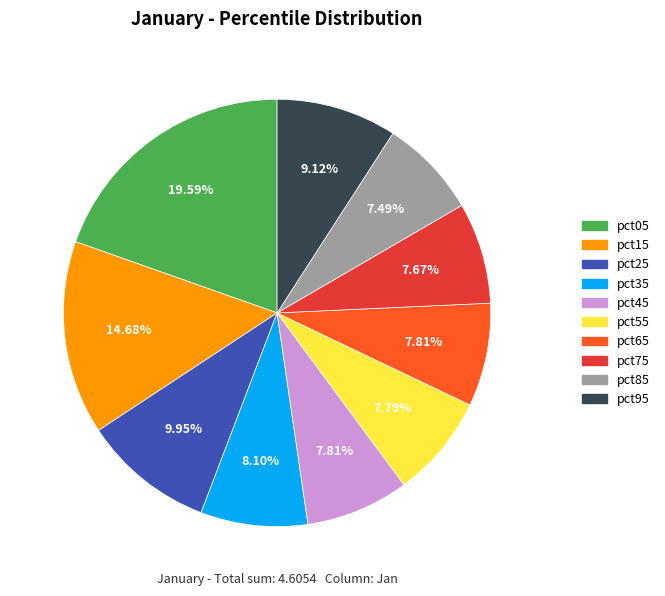

Is pct85 the majority of the pie?

No